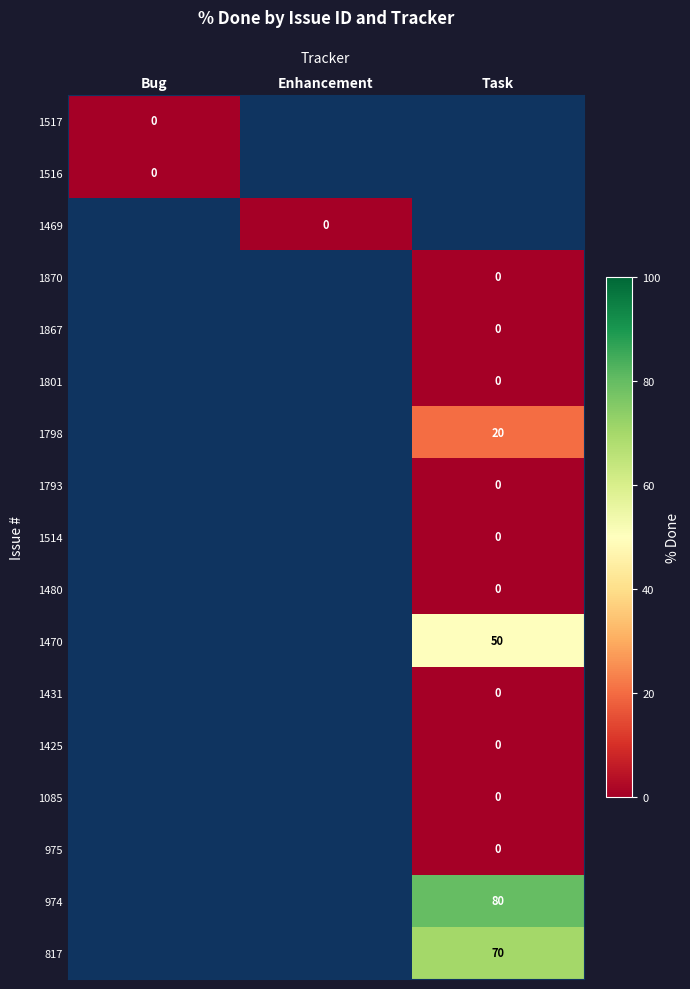

At how many categories does at least one series exceed 18?

1